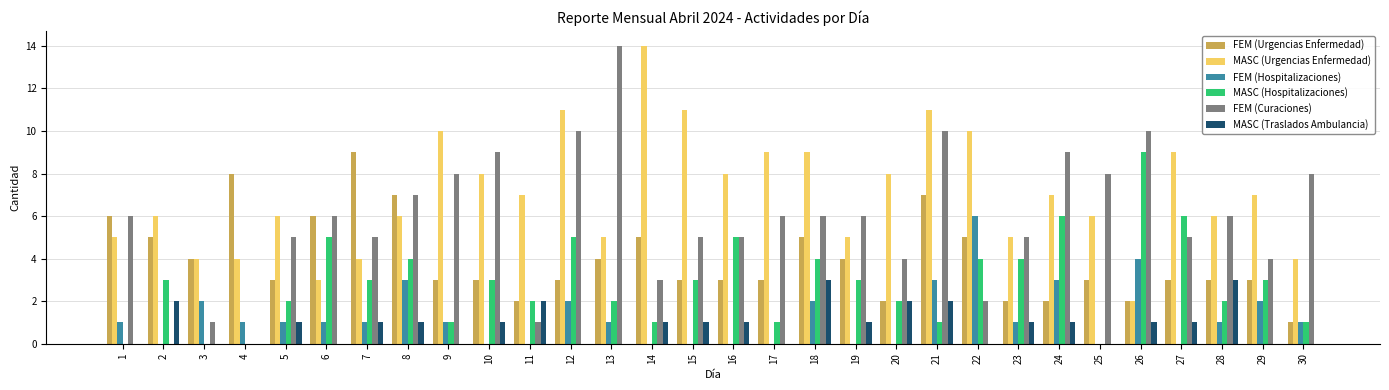

Reading right to left, what are all the values shown in this chart?

FEM (Urgencias Enfermedad): 1	3	3	3	2	3	2	2	5	7	2	4	5	3	3	3	5	4	3	2	3	3	7	9	6	3	8	4	5	6
MASC (Urgencias Enfermedad): 4	7	6	9	2	6	7	5	10	11	8	5	9	9	8	11	14	5	11	7	8	10	6	4	3	6	4	4	6	5
FEM (Hospitalizaciones): 1	2	1	0	4	0	3	1	6	3	0	0	2	0	0	0	0	1	2	0	0	1	3	1	1	1	1	2	0	1
MASC (Hospitalizaciones): 1	3	2	6	9	0	6	4	4	1	2	3	4	1	5	3	1	2	5	2	3	1	4	3	5	2	0	0	3	0
FEM (Curaciones): 8	4	6	5	10	8	9	5	2	10	4	6	6	6	5	5	3	14	10	1	9	8	7	5	6	5	0	1	0	6
MASC (Traslados Ambulancia): 0	0	3	1	1	0	1	1	0	2	2	1	3	0	1	1	1	0	0	2	1	0	1	1	0	1	0	0	2	0